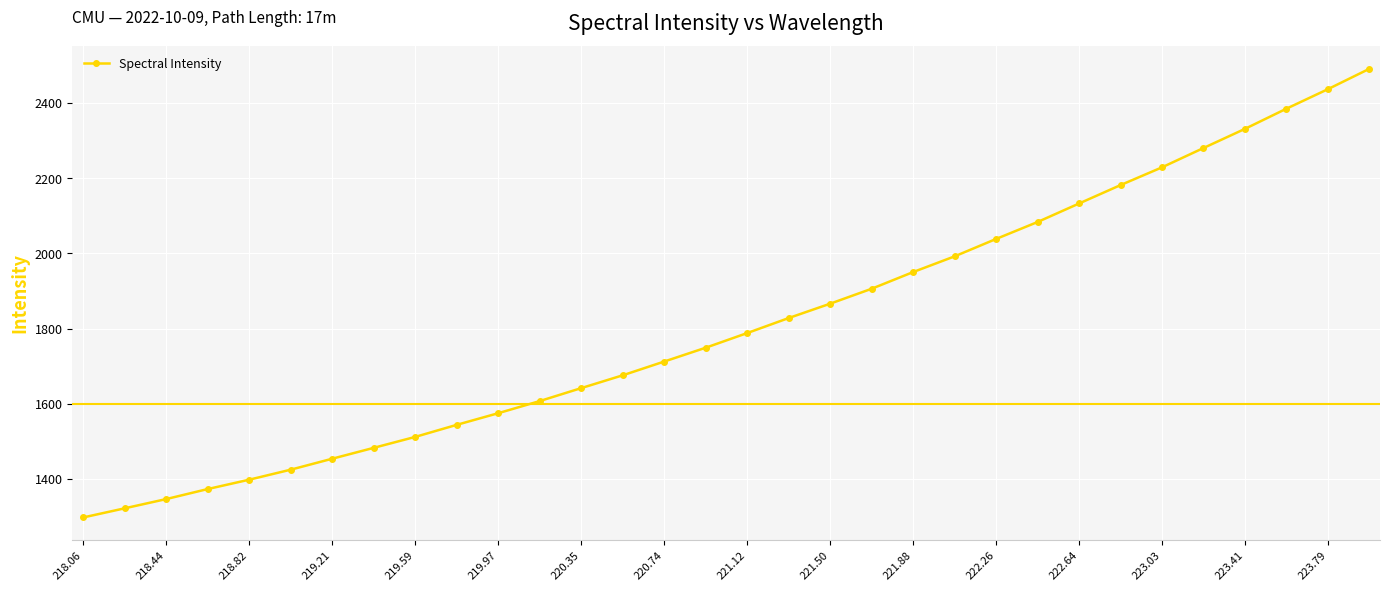

What is the difference between the second highest and second lowest values?

1115.4